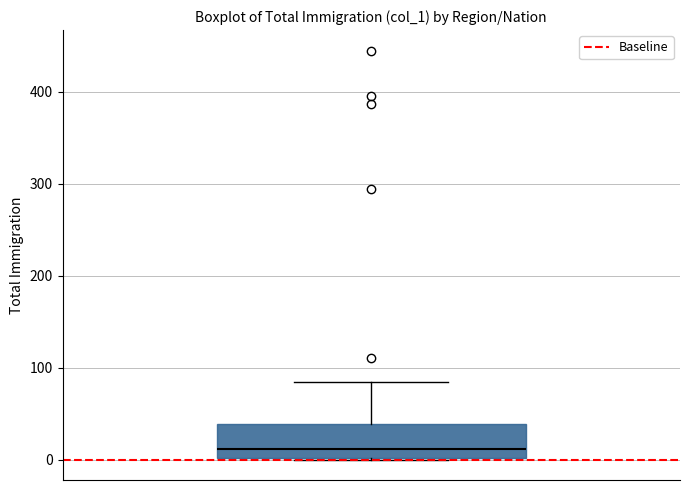

Where is the lower edge of the box on the y-axis? The values are not printed on the chart, so give them approximately, as read against the axis.

0